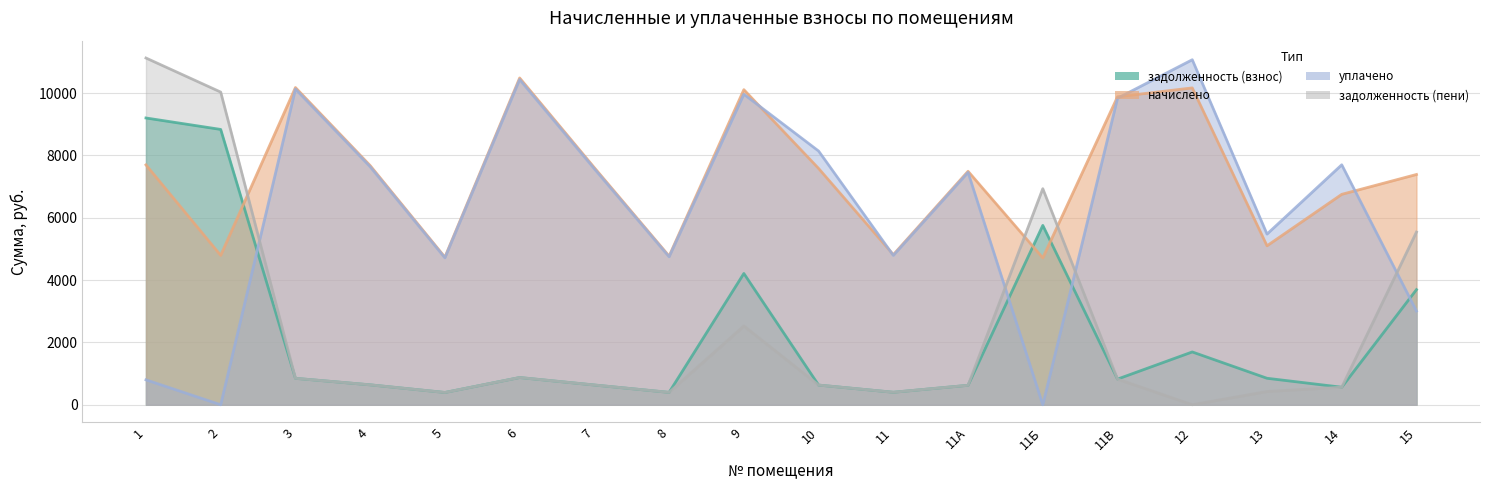

Does the chart have visible grid lines?

Yes